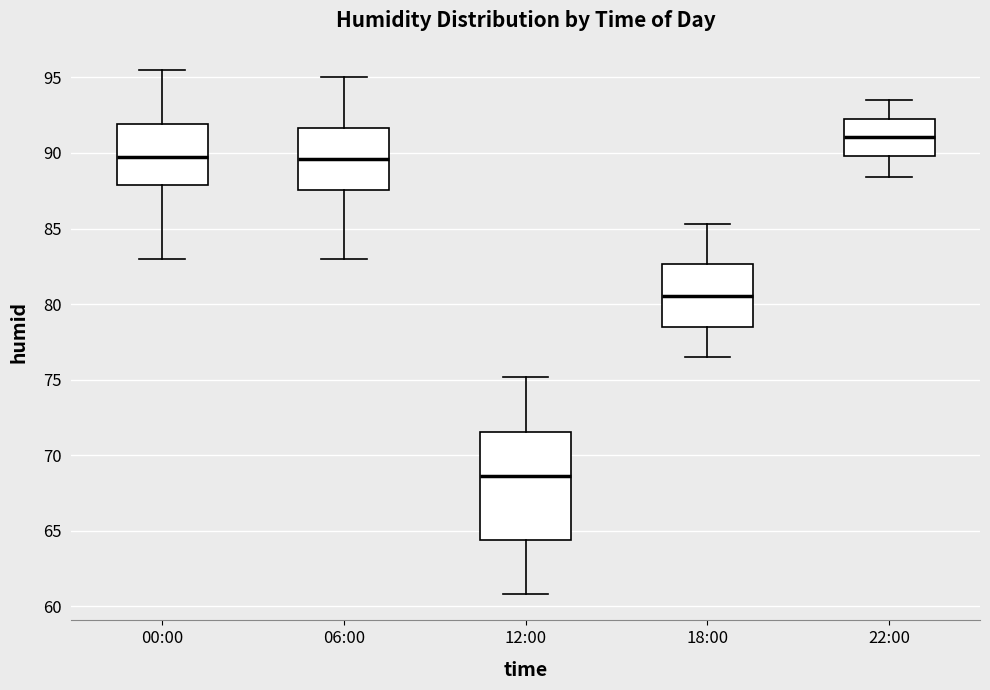

Reading left to right, read every box against the y-axis: the position of its median line, the range the box covers, and the ends of its whiskers. The values are not printed on the chart, so give them approximately, as read against the axis.

00:00: median 90.0, box 88.0 to 92.0, whiskers 83.0 to 95.5
06:00: median 89.5, box 87.5 to 91.5, whiskers 83.0 to 95.0
12:00: median 68.5, box 64.5 to 71.5, whiskers 61.0 to 75.0
18:00: median 80.5, box 78.5 to 82.5, whiskers 76.5 to 85.5
22:00: median 91.0, box 90.0 to 92.5, whiskers 88.5 to 93.5